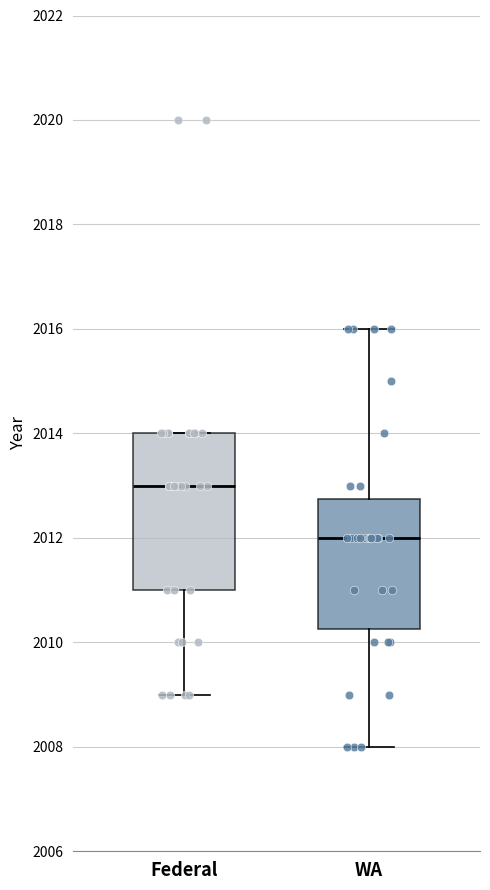

Reading left to right, transcribe this box plot: for each box, give where its median line is, the range the box spans, and where its two whiskers end, as read against the y-axis. The values are not printed on the chart, so give them approximately, as read against the axis.

Federal: median 2013.0, box 2011.0 to 2014.0, whiskers 2009.0 to 2014.0
WA: median 2012.0, box 2010.2 to 2012.8, whiskers 2008.0 to 2016.0